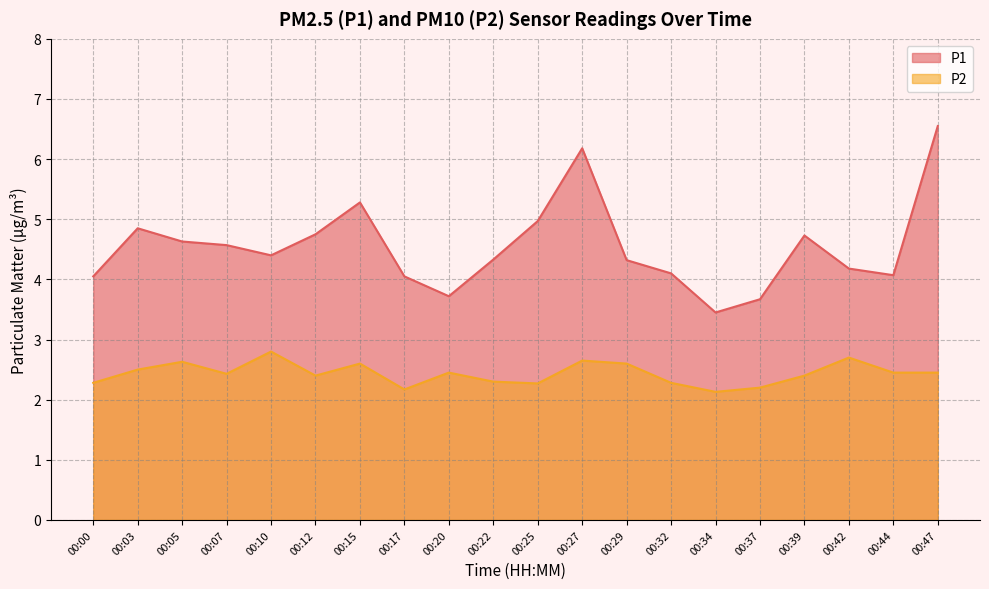

What are all the series names shown in the legend?

P1, P2